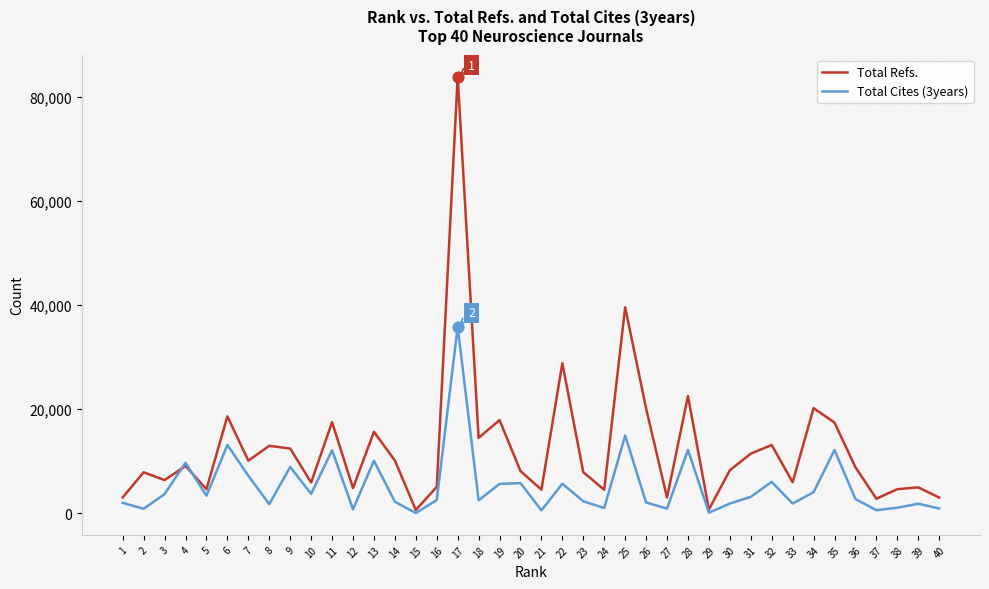

At which category is the sum across all series the highest?

17